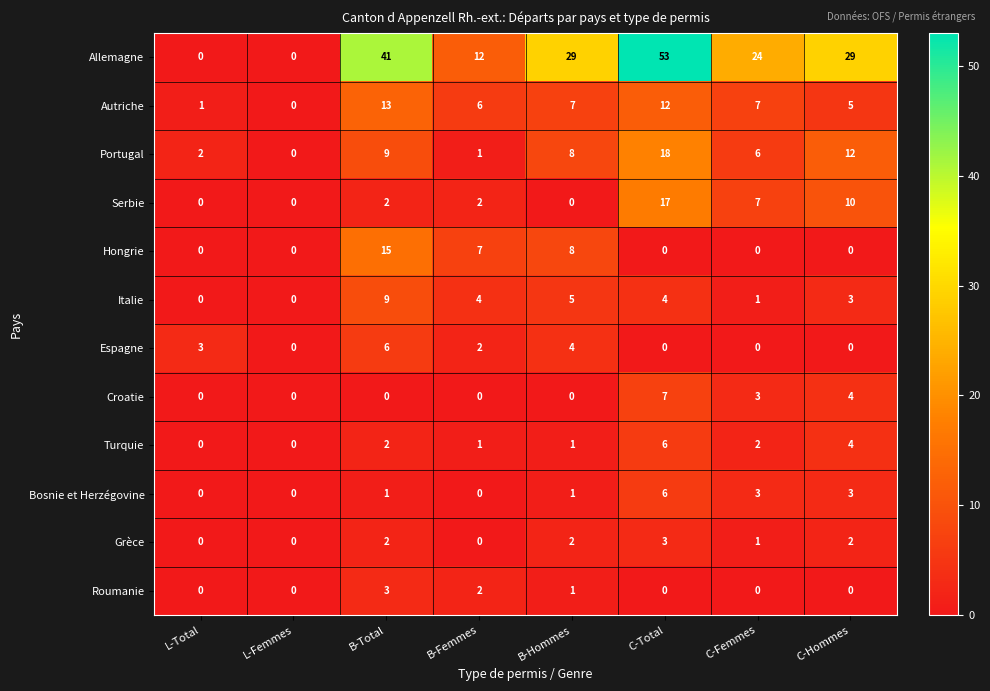

At which label does Allemagne first exceed 29?

B-Total